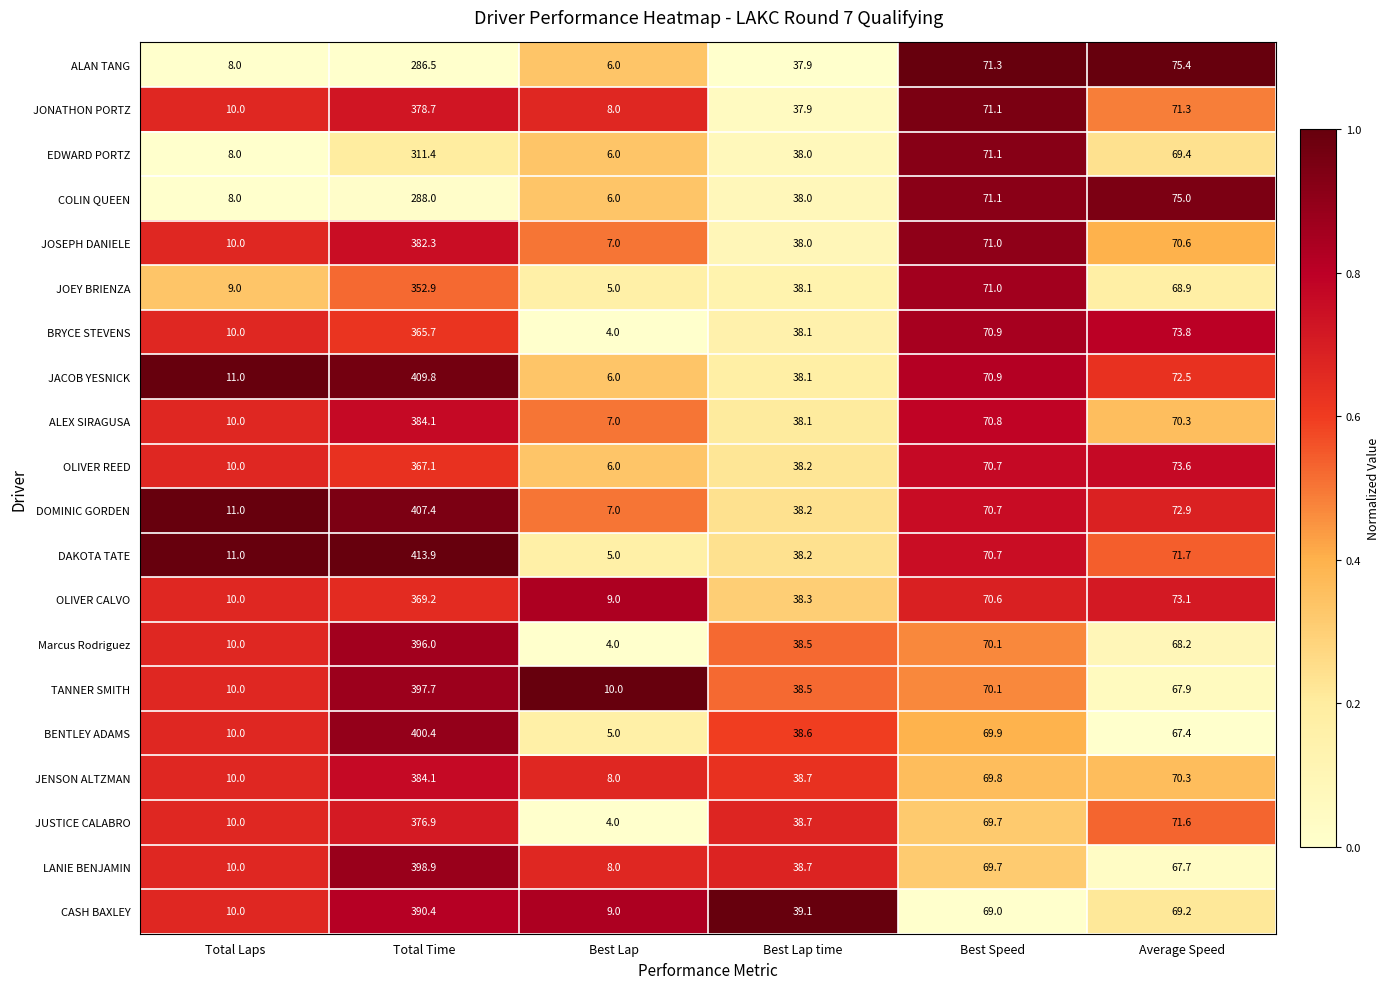

Rank the categories by BENTLEY ADAMS value from lowest to highest.

Best Lap, Total Laps, Best Lap time, Average Speed, Best Speed, Total Time